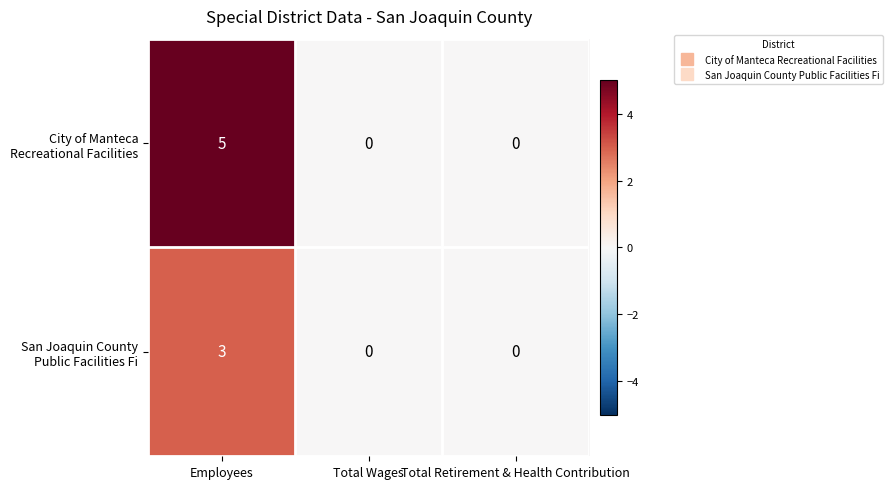

Which category has the highest value across all series?

Employees